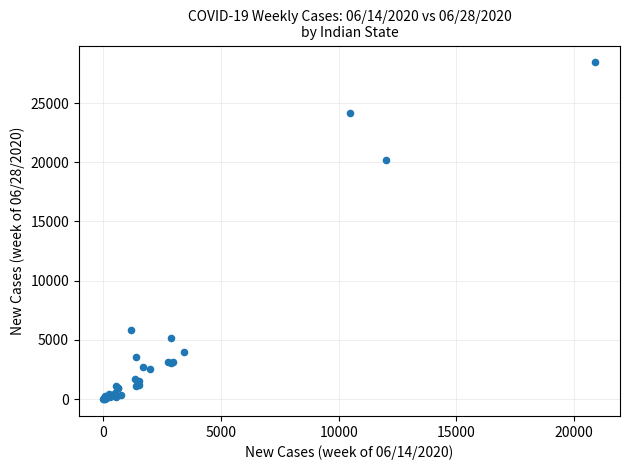

What Y value in the scatter plot is closest to 14217?

20173